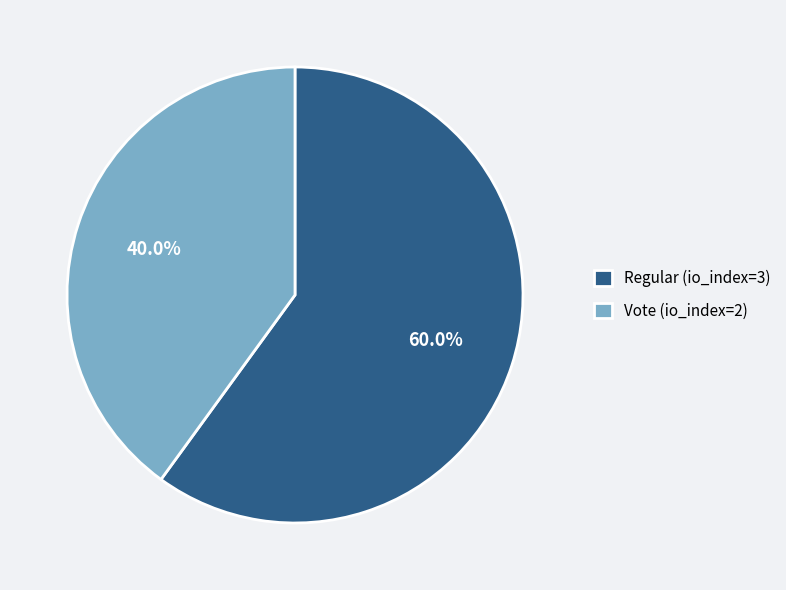

Which category accounts for the majority?

Regular (io_index=3)